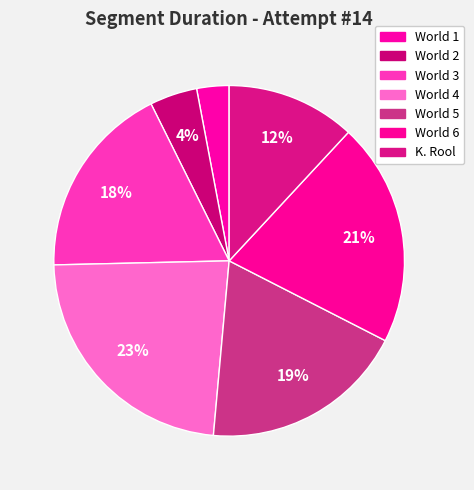

How many segments does this pie chart have?

7